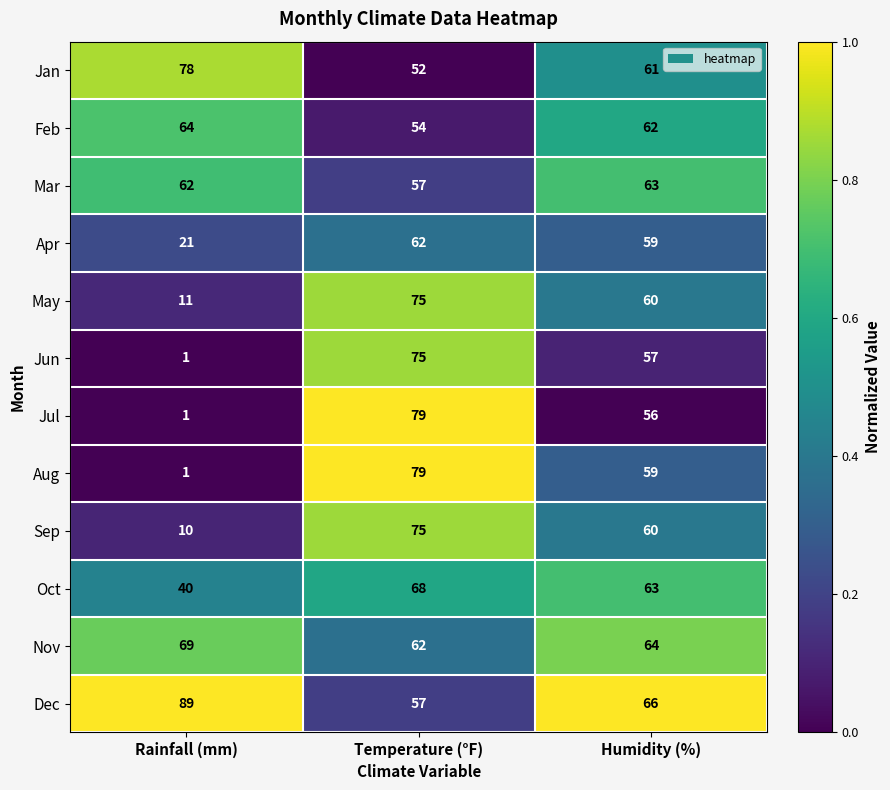

At which label does Jun reach its peak?

Temperature (°F)